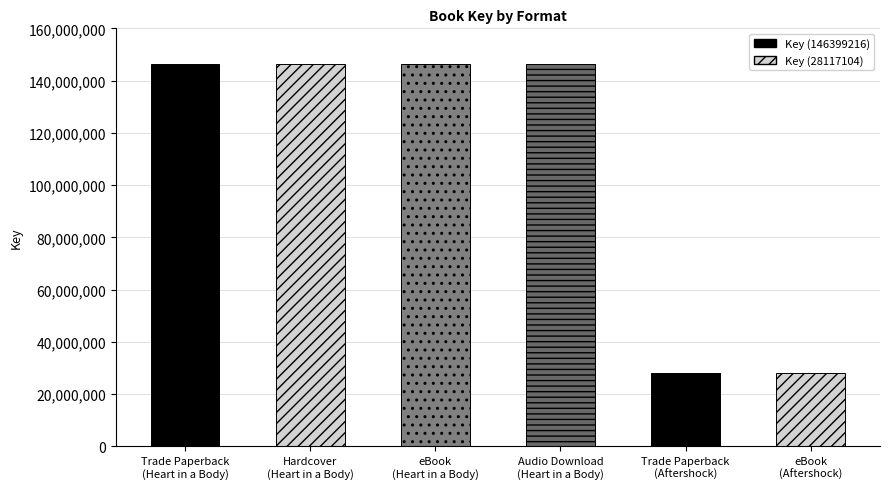

Reading right to left, list all the values displayed in this chart.

eBook
(Aftershock)=28117104	Trade Paperback
(Aftershock)=28117104	Audio Download
(Heart in a Body)=146399216	eBook
(Heart in a Body)=146399216	Hardcover
(Heart in a Body)=146399216	Trade Paperback
(Heart in a Body)=146399216